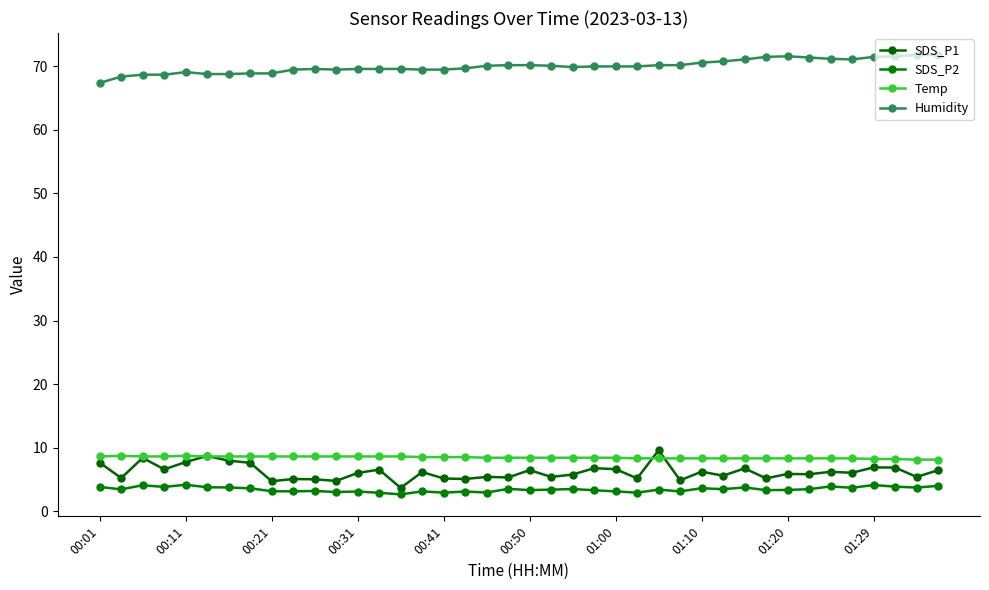

True or false: SDS_P1 has more than 0 interior local peaks.

True